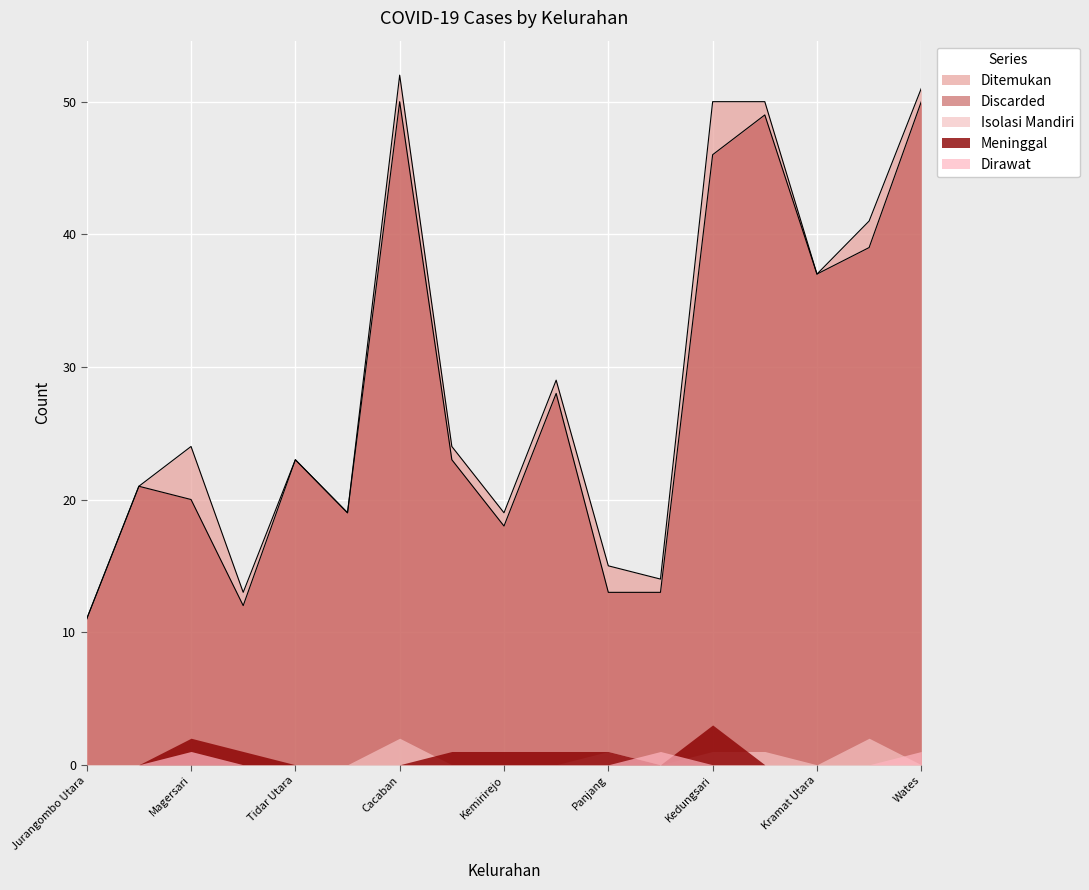

True or false: Ditemukan and Meninggal cross at least once.

False